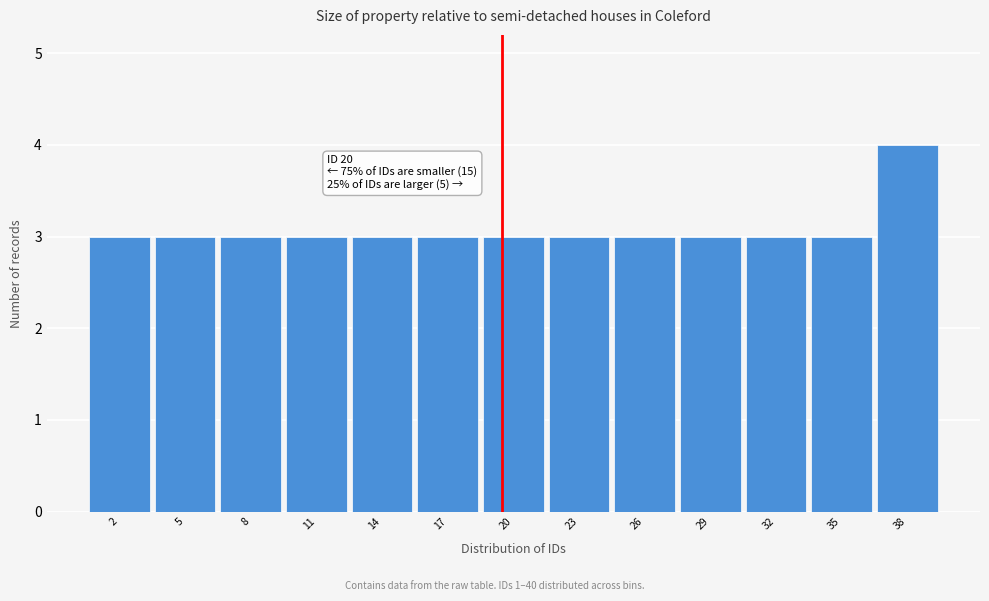

Reading left to right, extract all data points from this chart.

3	3	3	3	3	3	3	3	3	3	3	3	4